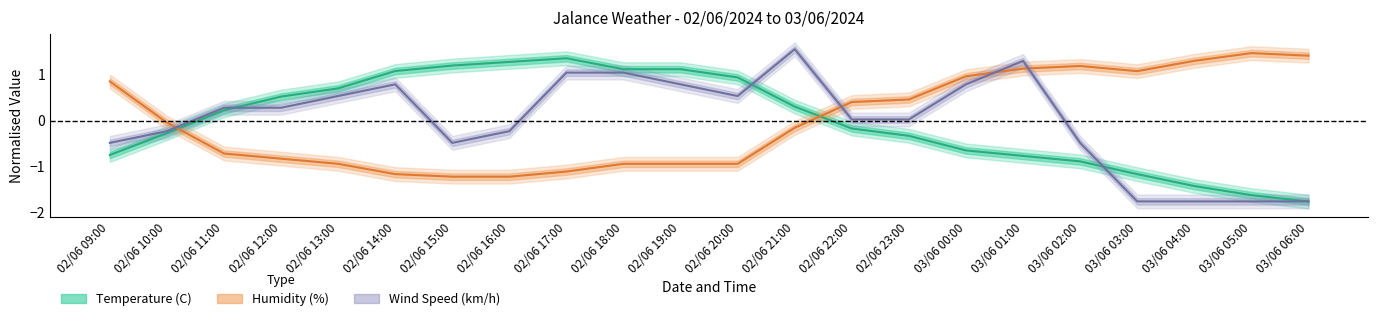

Is the value of Temperature (C) at 02/06 20:00 greater than the value of Humidity (%) at 03/06 02:00?

No